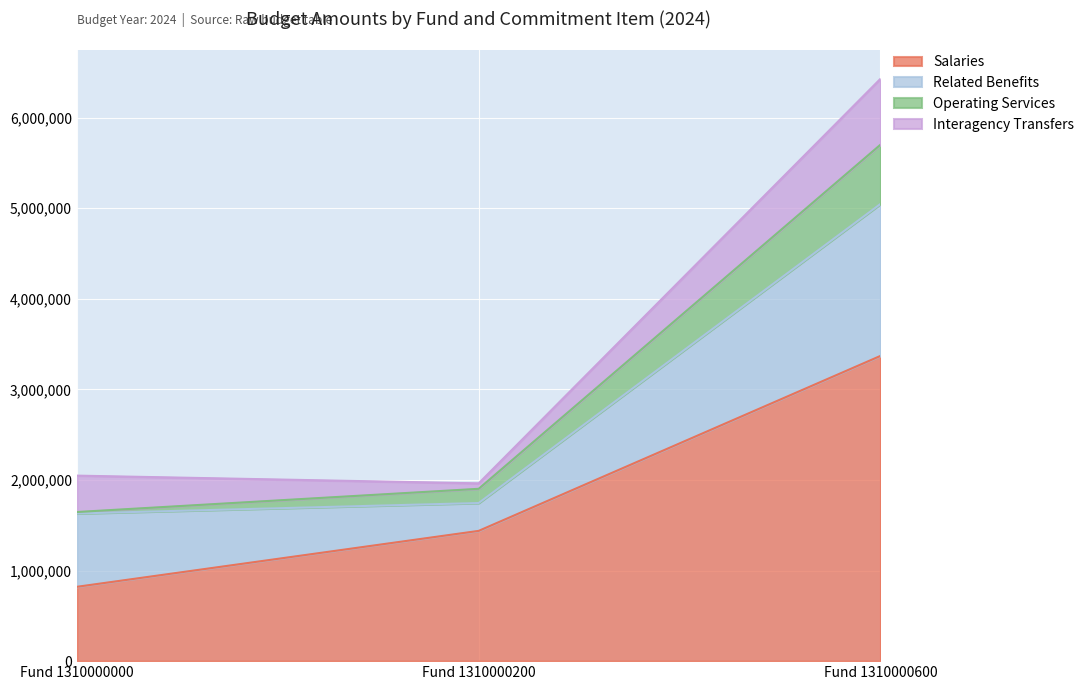

At which label does Salaries reach its peak?

Fund 1310000600